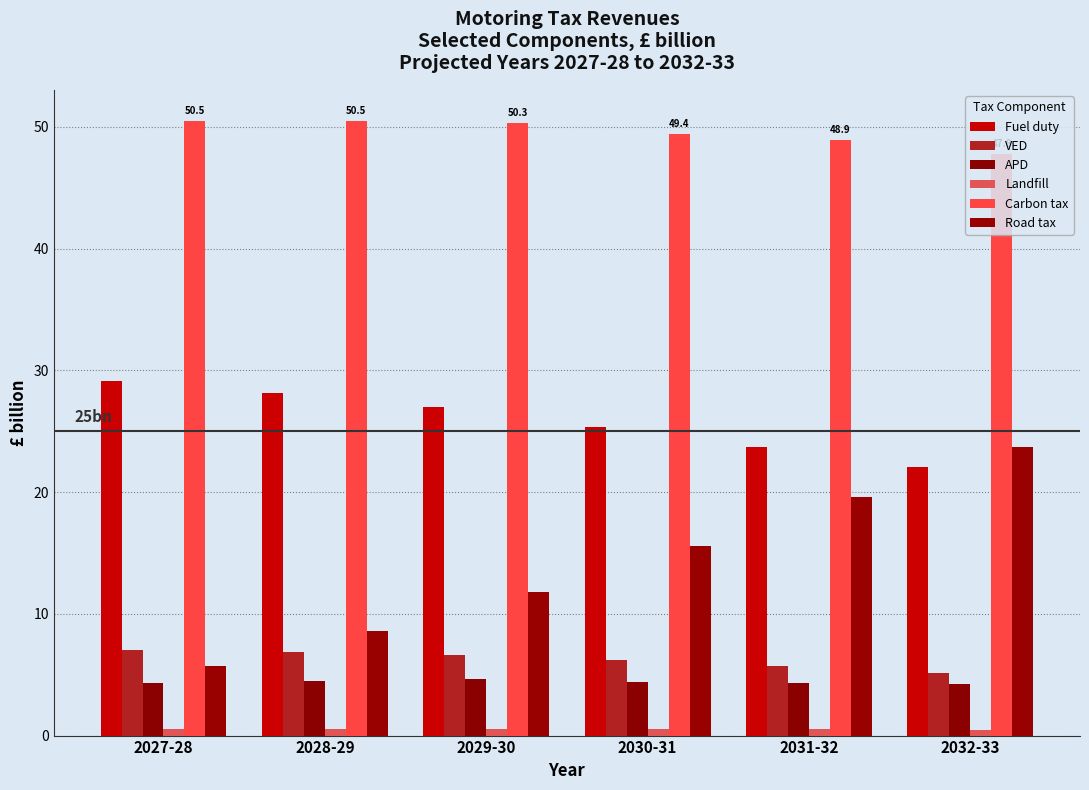

Does the chart contain stacked bars?

No